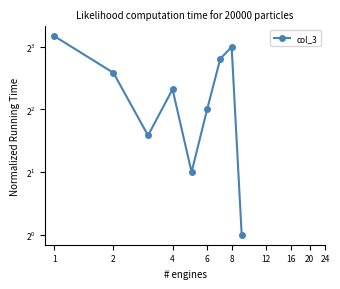

What is the value of the 5th point from the left?

2